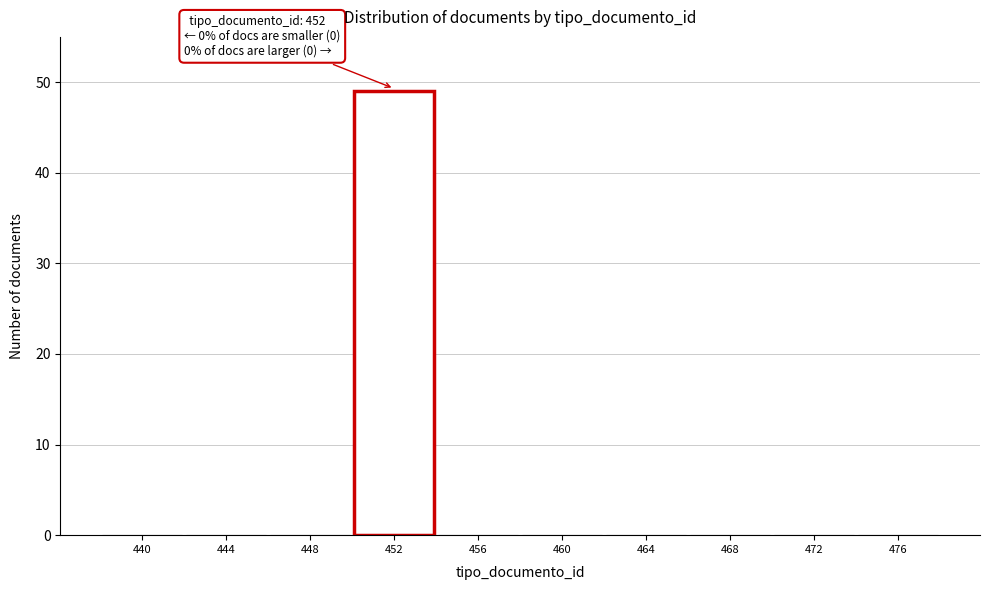

Reading left to right, transcribe all the data shown in this chart.

440=0	444=0	448=0	452=49	456=0	460=0	464=0	468=0	472=0	476=0